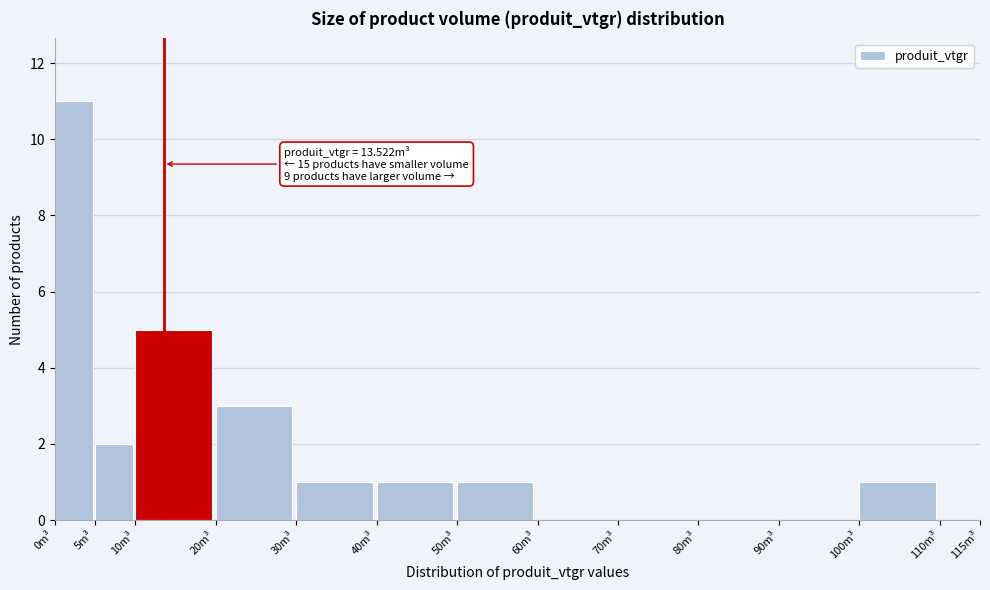

Which range on the x-axis has the tallest bar?

0 to 5